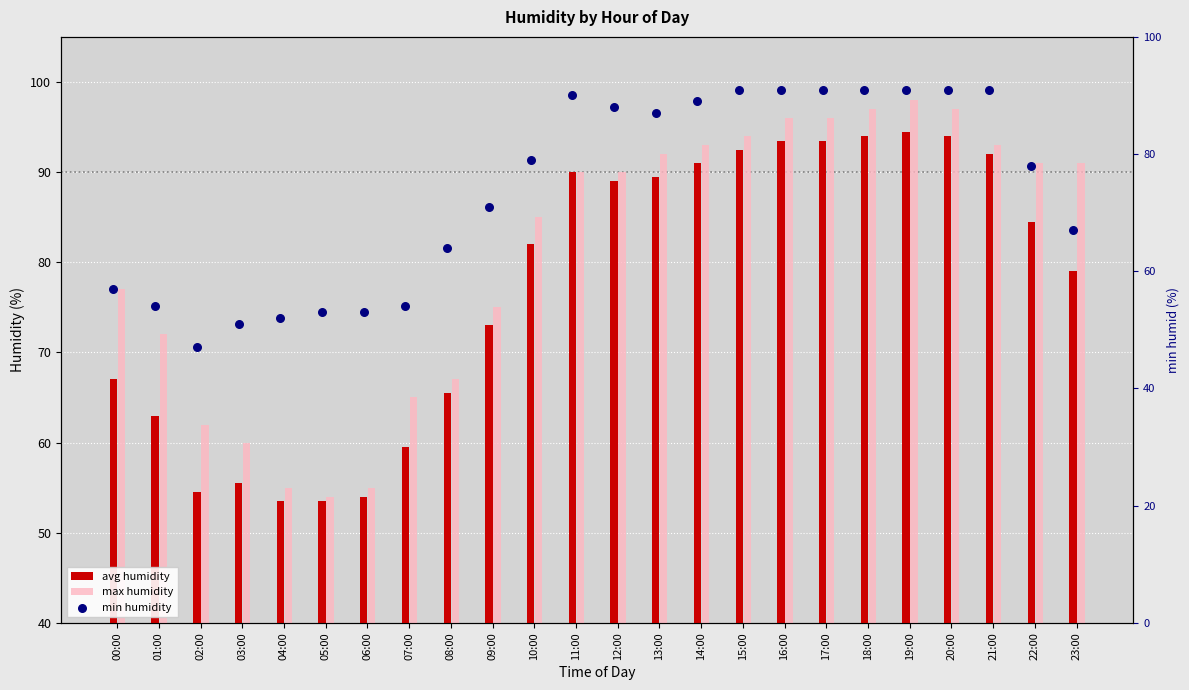

Which series has the widest spread of Y values?

max_humid